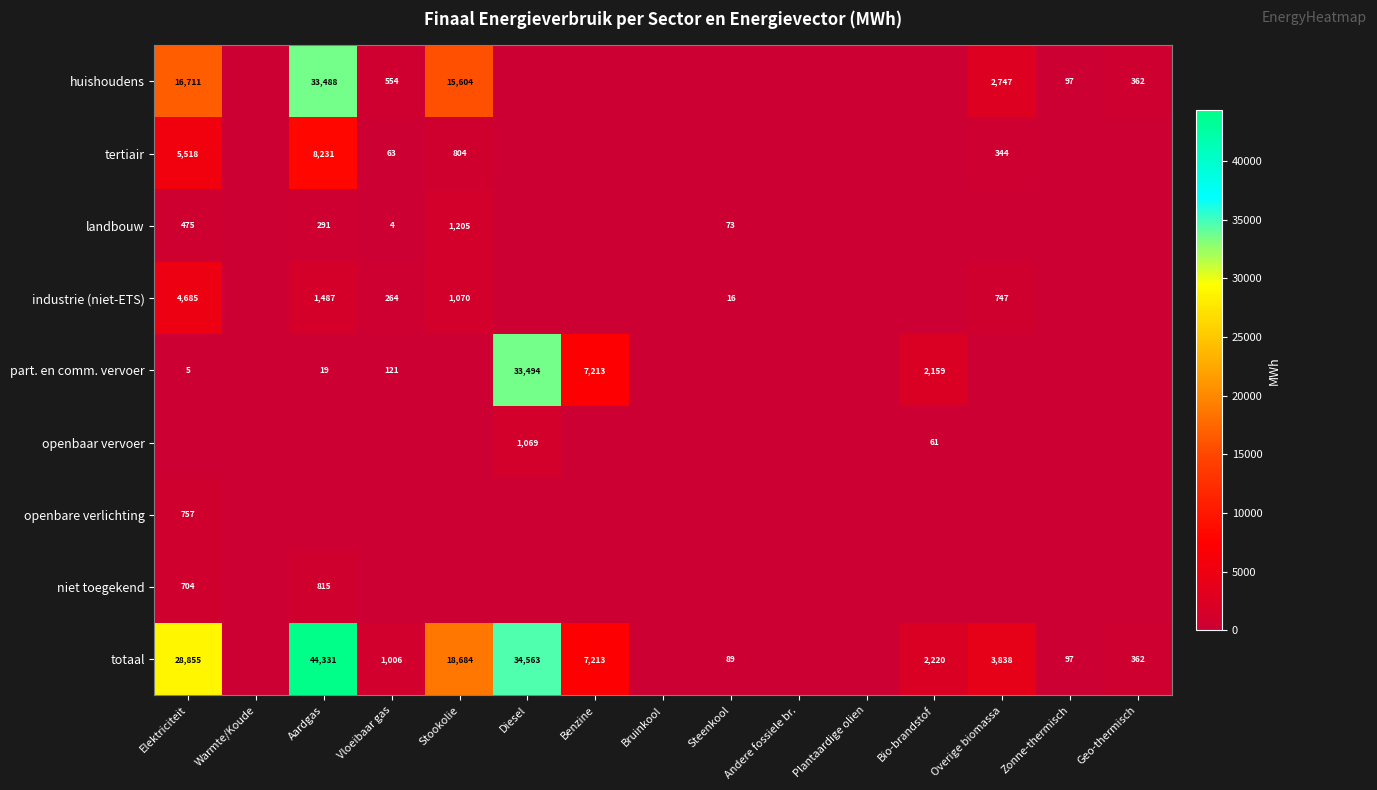

The value of totaal at Diesel is 19571. True or false?

False